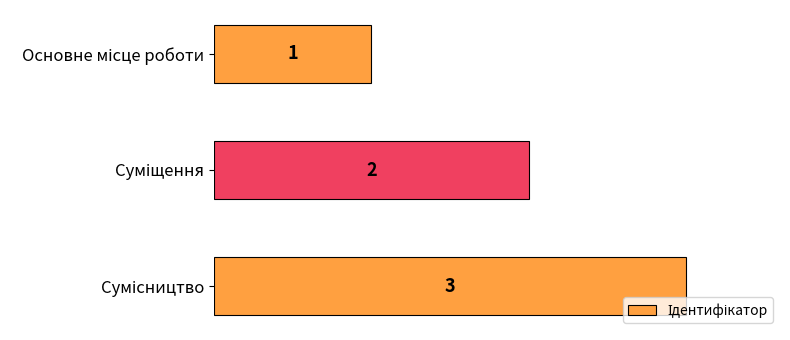

How many data points are less than 2?

1